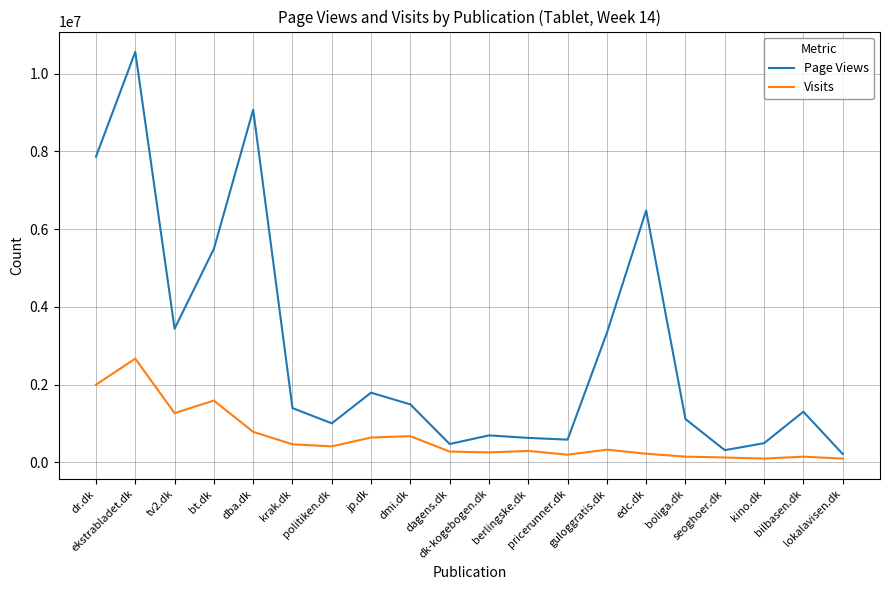

What is the average value of the Page Views series?

2888335